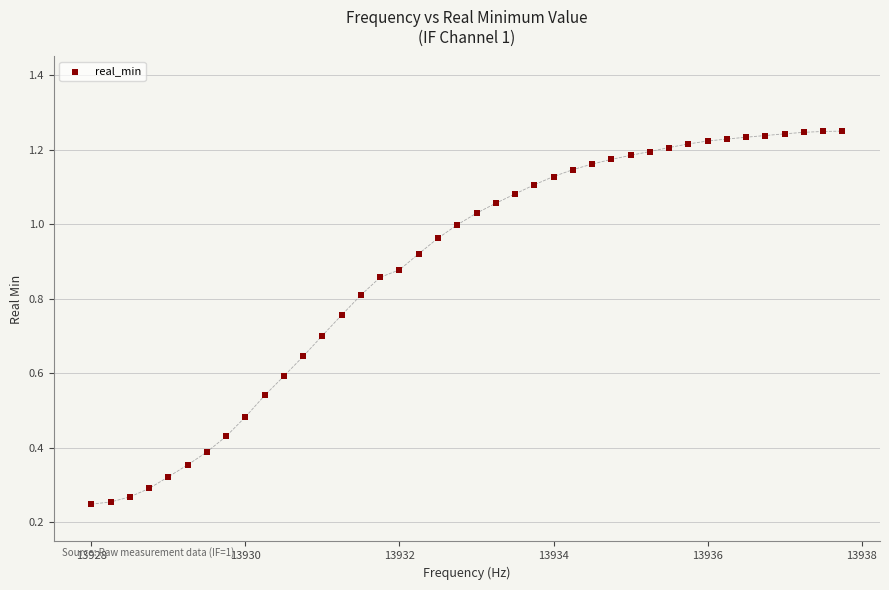

What is the range of X values (max minus min)?

9.8